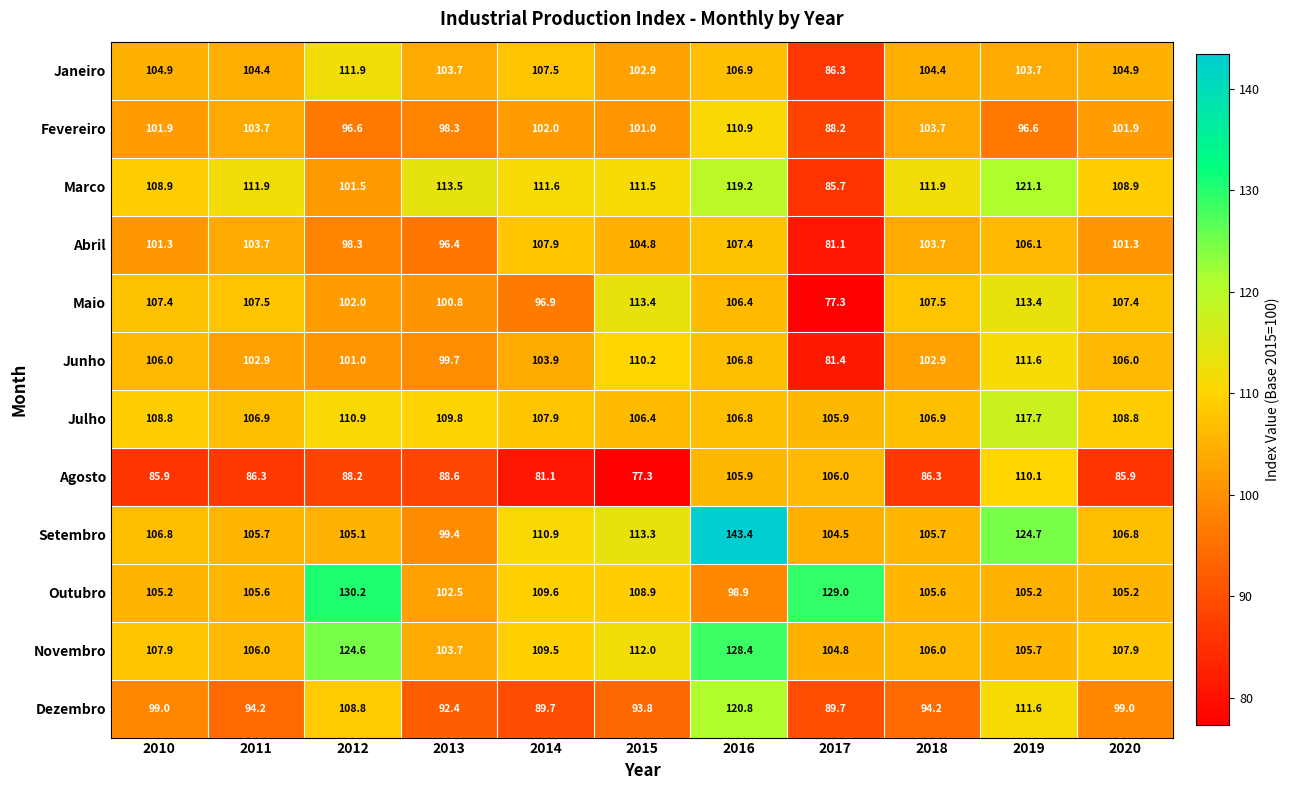

How many values in the Julho series are below 107?

5